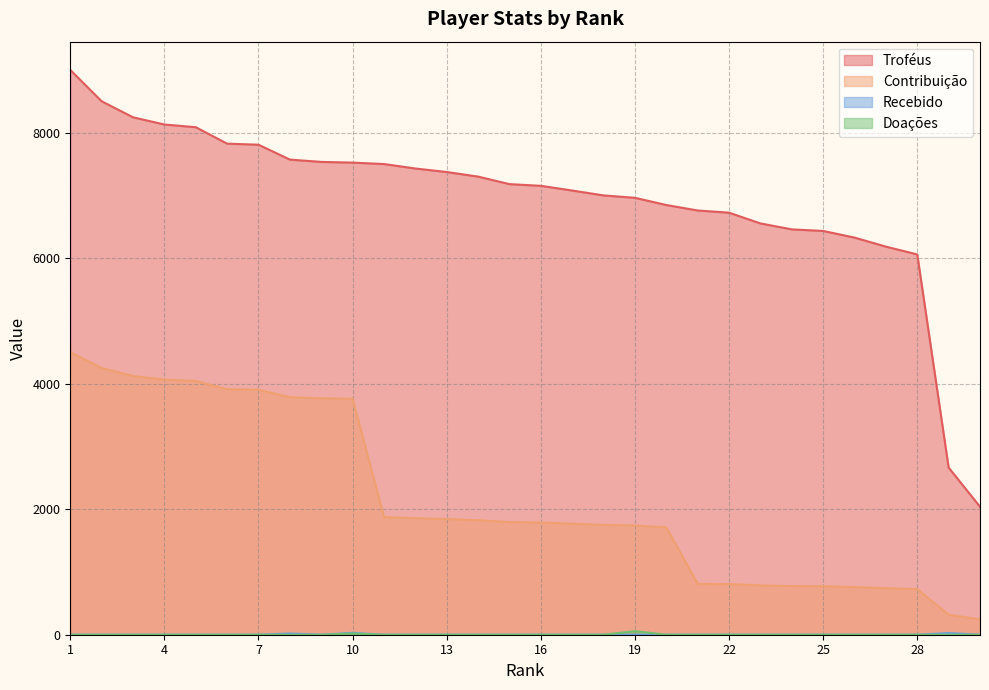

What is the sum of all Troféus values?

208252